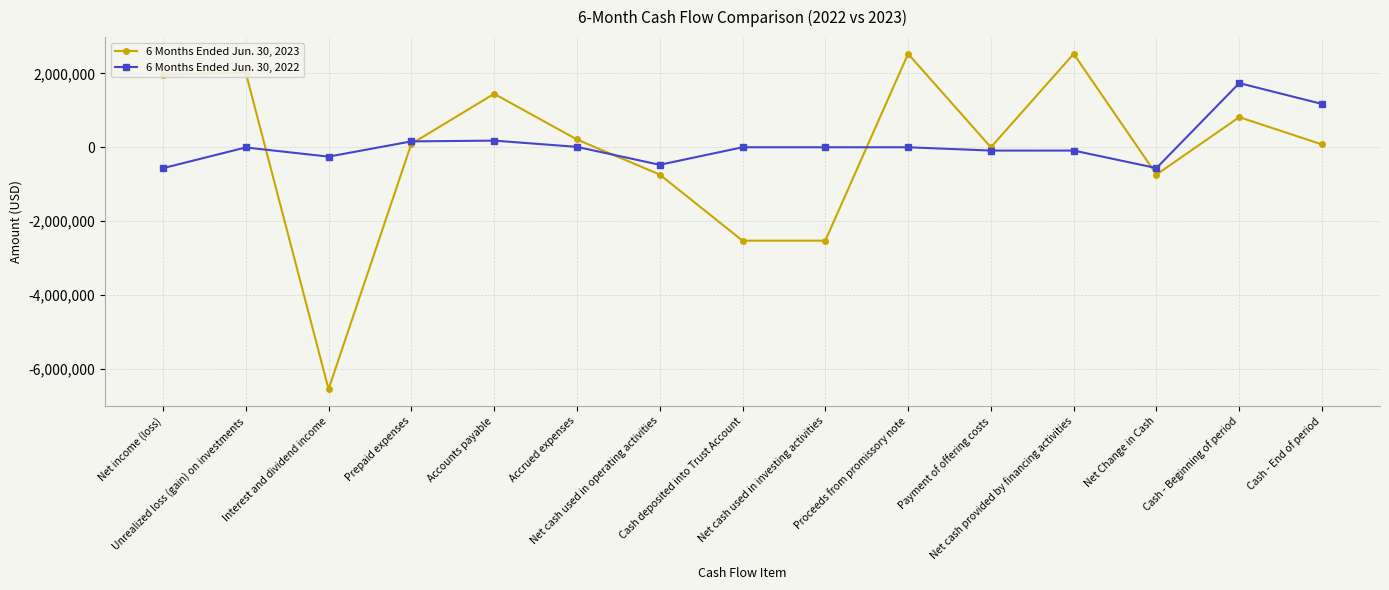

Rank the series by their maximum value, from highest to lowest.

6 Months Ended Jun. 30, 2023, 6 Months Ended Jun. 30, 2022